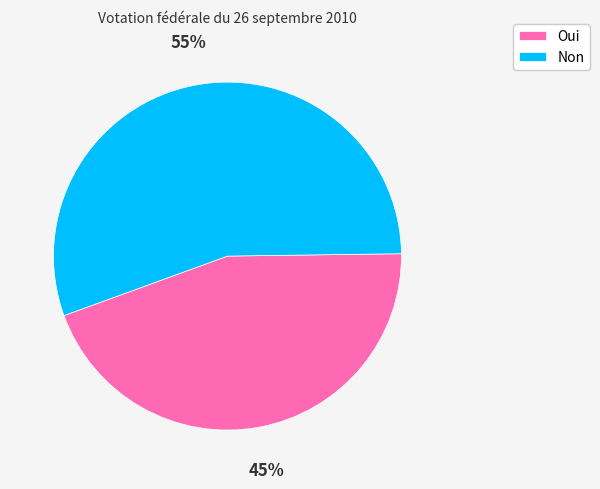

What is the smallest slice in the pie chart?

Oui